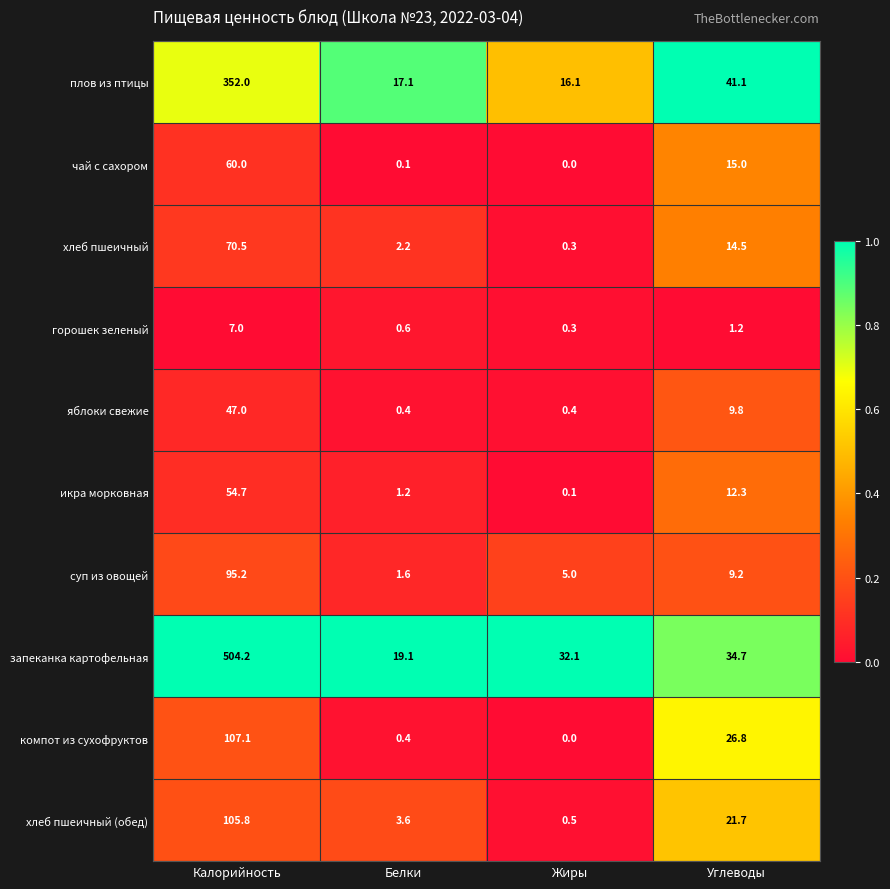

At which category is the sum across all series the highest?

Калорийность